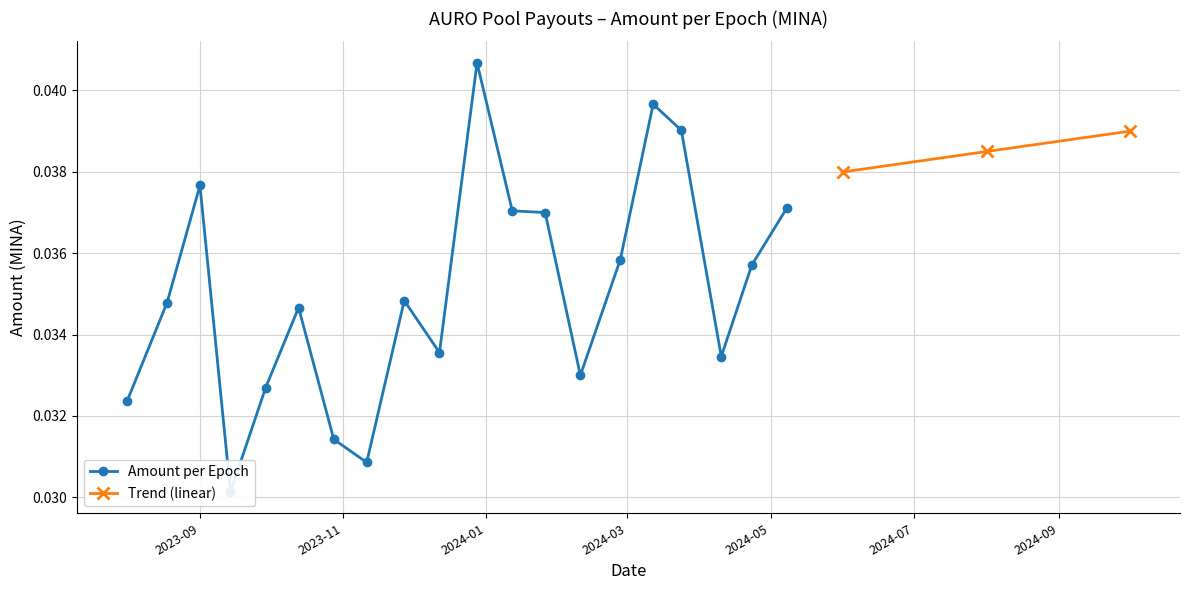

Does the chart display data point markers on the line(s)?

Yes